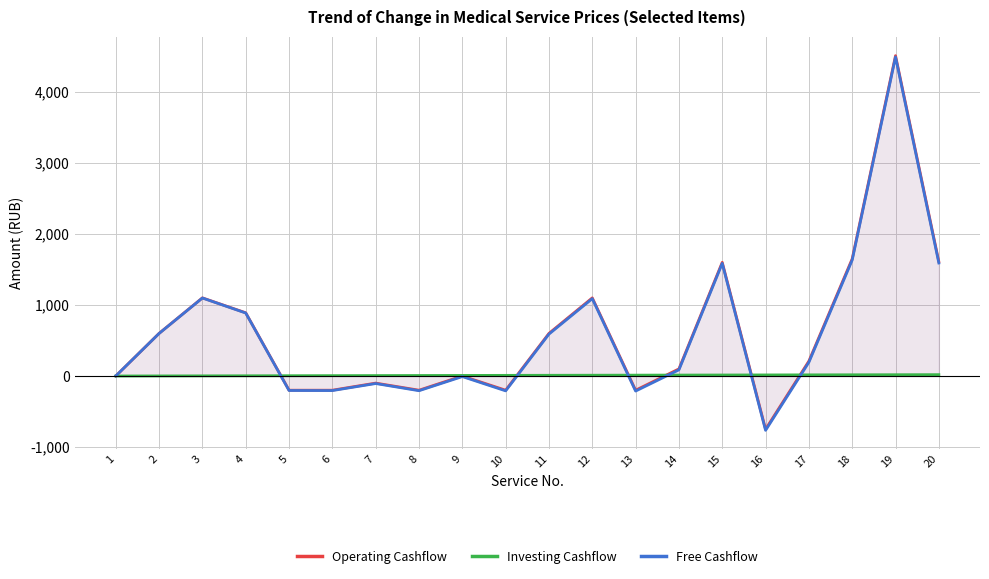

Does the chart display data point markers on the line(s)?

No